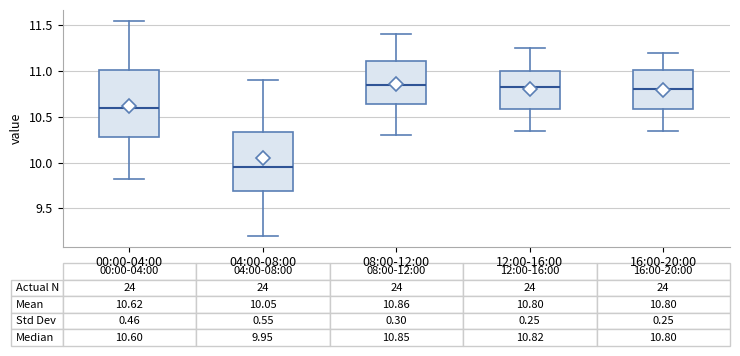

Which box is the tallest, from its lower edge to its upper edge?

00:00-04:00